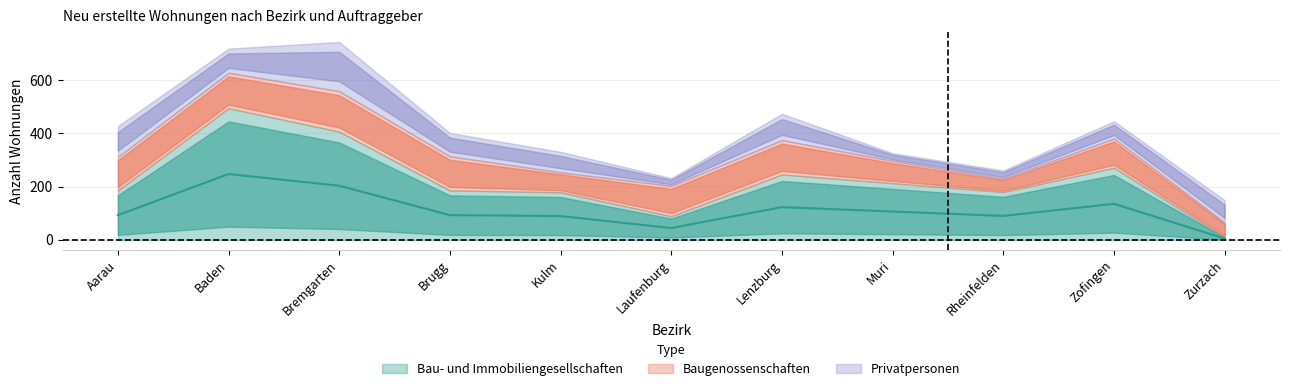

True or false: Privatpersonen and Institutionelle Anleger intersect in this chart.

False